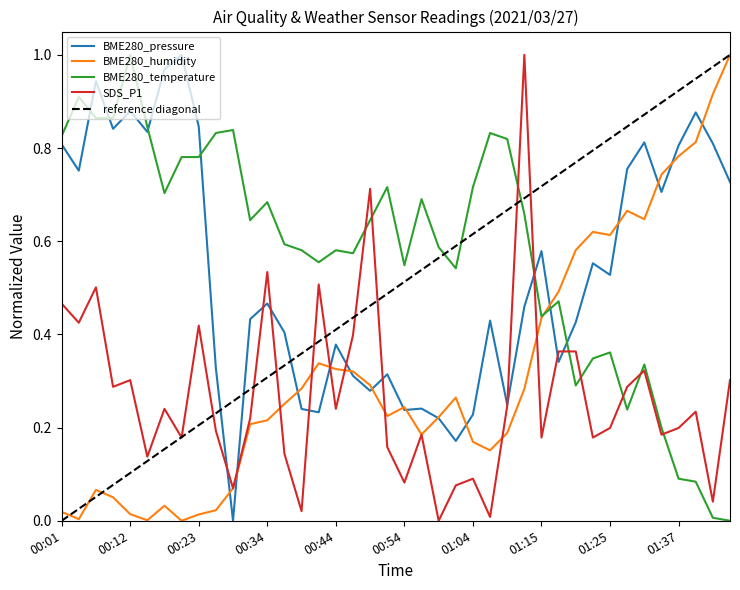

Reading left to right, list all the values displayed in this chart.

BME280_pressure: 0.8	0.8	0.9	0.8	0.9	0.8	1.0	1.0	0.8	0.3	0.0	0.4	0.5	0.4	0.2	0.2	0.4	0.3	0.3	0.3	0.2	0.2	0.2	0.2	0.2	0.4	0.2	0.5	0.6	0.3	0.4	0.6	0.5	0.8	0.8	0.7	0.8	0.9	0.8	0.7
BME280_humidity: 0.0	0.0	0.1	0.1	0.0	0.0	0.0	0.0	0.0	0.0	0.1	0.2	0.2	0.3	0.3	0.3	0.3	0.3	0.3	0.2	0.2	0.2	0.2	0.3	0.2	0.2	0.2	0.3	0.4	0.5	0.6	0.6	0.6	0.7	0.6	0.7	0.8	0.8	0.9	1.0
BME280_temperature: 0.8	0.9	0.9	0.9	1.0	0.8	0.7	0.8	0.8	0.8	0.8	0.6	0.7	0.6	0.6	0.6	0.6	0.6	0.6	0.7	0.5	0.7	0.6	0.5	0.7	0.8	0.8	0.7	0.4	0.5	0.3	0.3	0.4	0.2	0.3	0.2	0.1	0.1	0.0	0.0
SDS_P1: 0.5	0.4	0.5	0.3	0.3	0.1	0.2	0.2	0.4	0.2	0.1	0.2	0.5	0.1	0.0	0.5	0.2	0.4	0.7	0.2	0.1	0.2	0.0	0.1	0.1	0.0	0.2	1.0	0.2	0.4	0.4	0.2	0.2	0.3	0.3	0.2	0.2	0.2	0.0	0.3